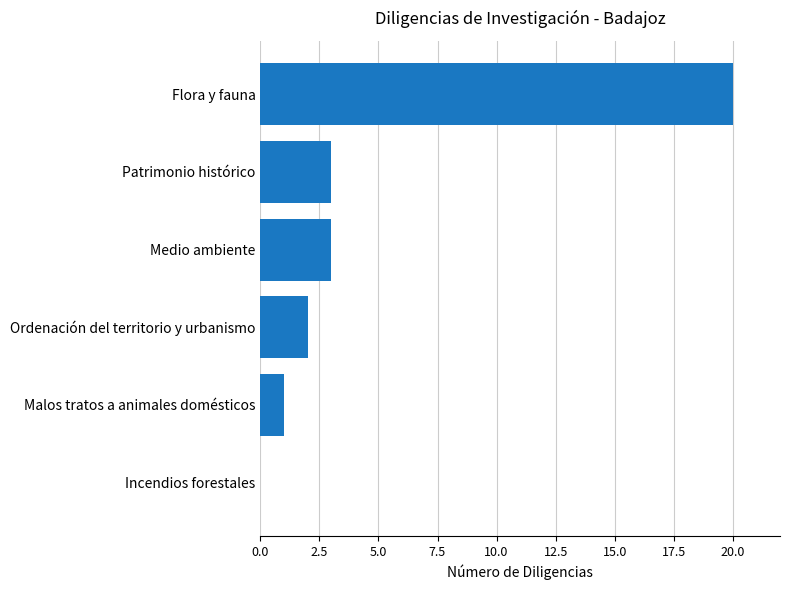

Reading top to bottom, extract all data points from this chart.

Flora y fauna=20	Patrimonio histórico=3	Medio ambiente=3	Ordenación del territorio y urbanismo=2	Malos tratos a animales domésticos=1	Incendios forestales=0